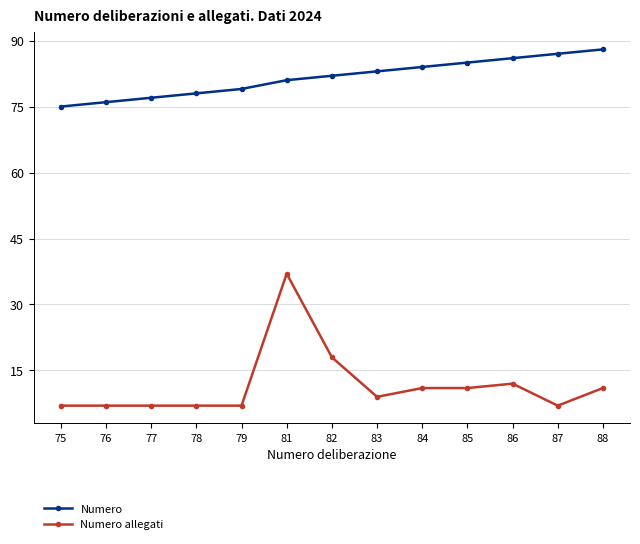

What value does the Numero series have at 86, to the nearest 5?

85